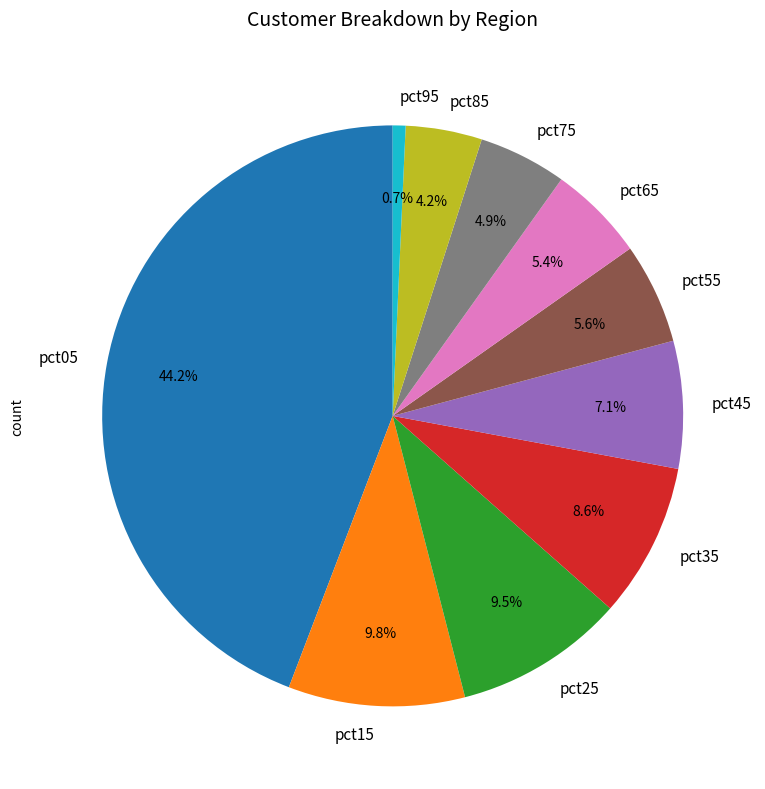

The pct65 slice represents 1% of the pie. True or false?

False